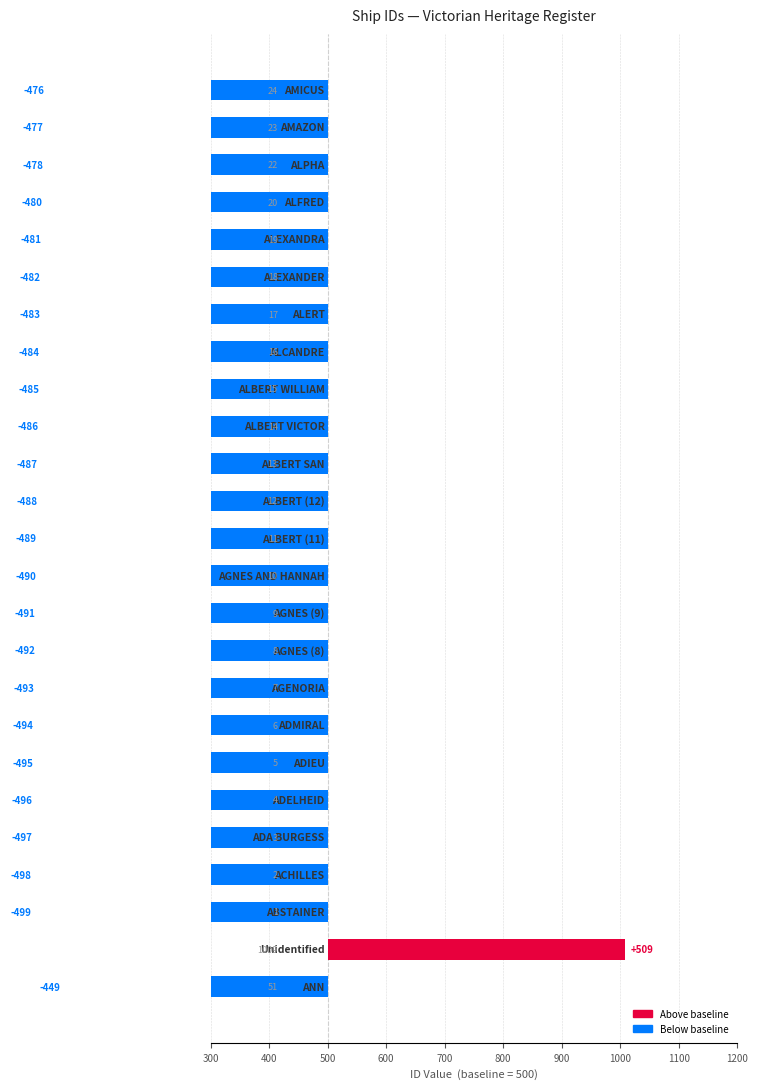

Count the number of data series in this chart.

1